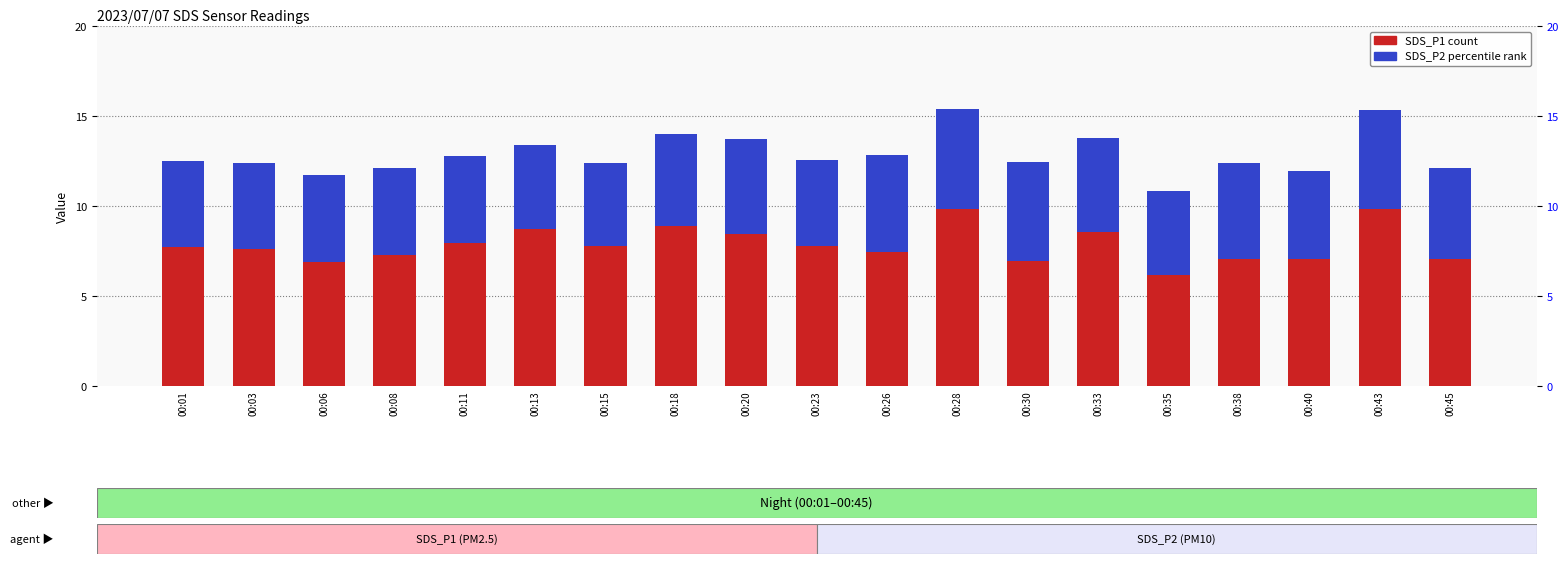

What is the difference between the SDS_P2 (percentile rank) values at 00:01 and 00:15?

0.2